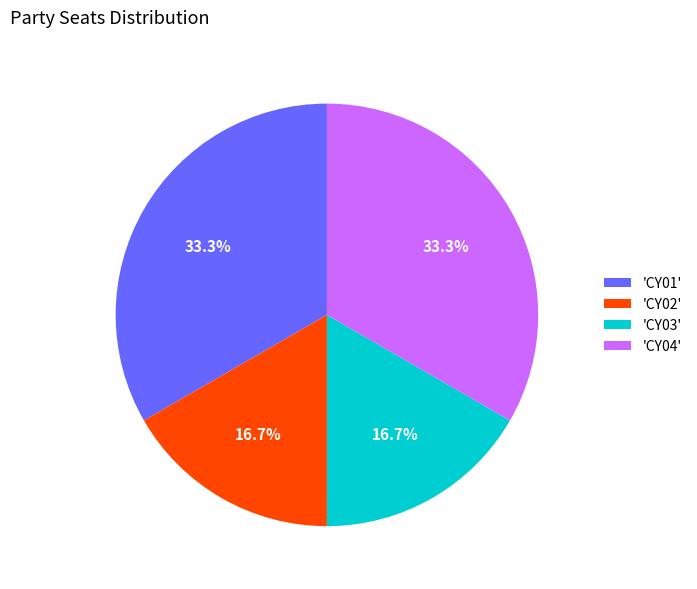

Does 'CY01' account for over 50% of the chart?

No